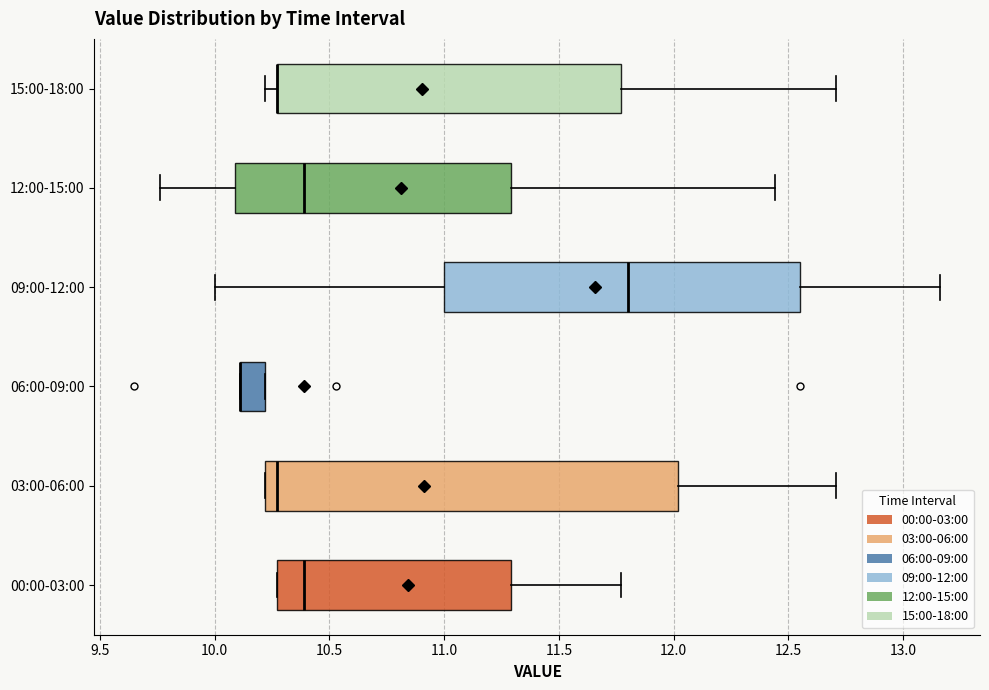

Reading bottom to top, transcribe this box plot: for each box, give where its median line is, the range the box spans, and where its two whiskers end, as read against the x-axis. The values are not printed on the chart, so give them approximately, as read against the axis.

00:00-03:00: median 10.40, box 10.25 to 11.30, whiskers 10.25 to 11.75
03:00-06:00: median 10.25, box 10.20 to 12.00, whiskers 10.20 to 12.70
06:00-09:00: median 10.10 (drawn on the box's left edge), box 10.10 to 10.20, whiskers 10.10 to 10.20
09:00-12:00: median 11.80, box 11.00 to 12.55, whiskers 10.00 to 13.15
12:00-15:00: median 10.40, box 10.10 to 11.30, whiskers 9.75 to 12.45
15:00-18:00: median 10.25 (drawn on the box's left edge), box 10.25 to 11.75, whiskers 10.20 to 12.70